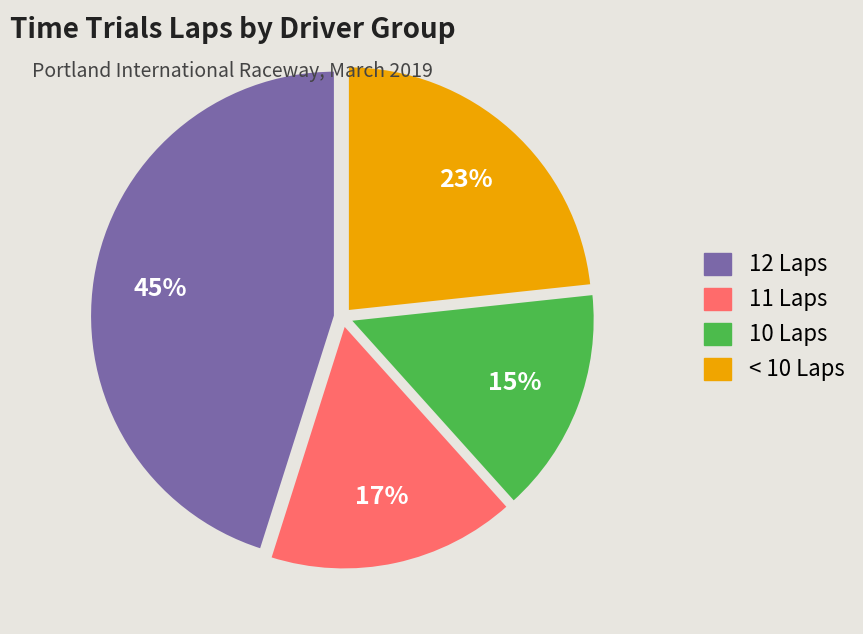

Is there any slice that represents more than half of the pie?

No